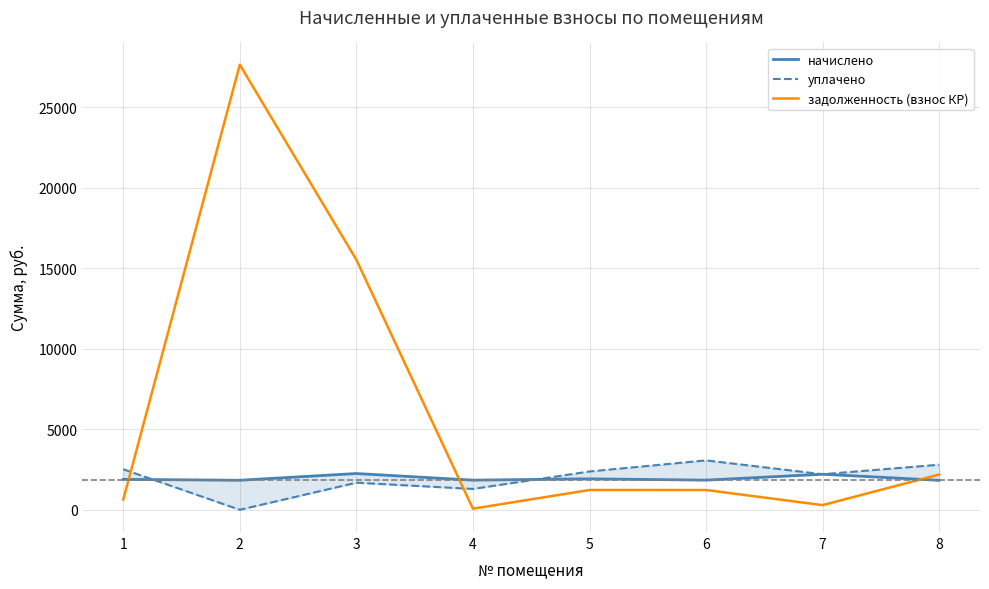

Where do уплачено and начислено first cross each other?

1 and 2